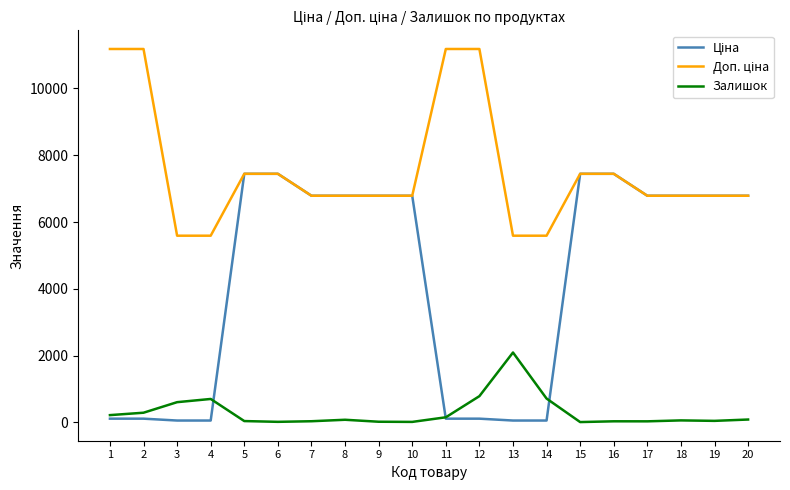

What is the maximum value shown in the chart?

11182.0